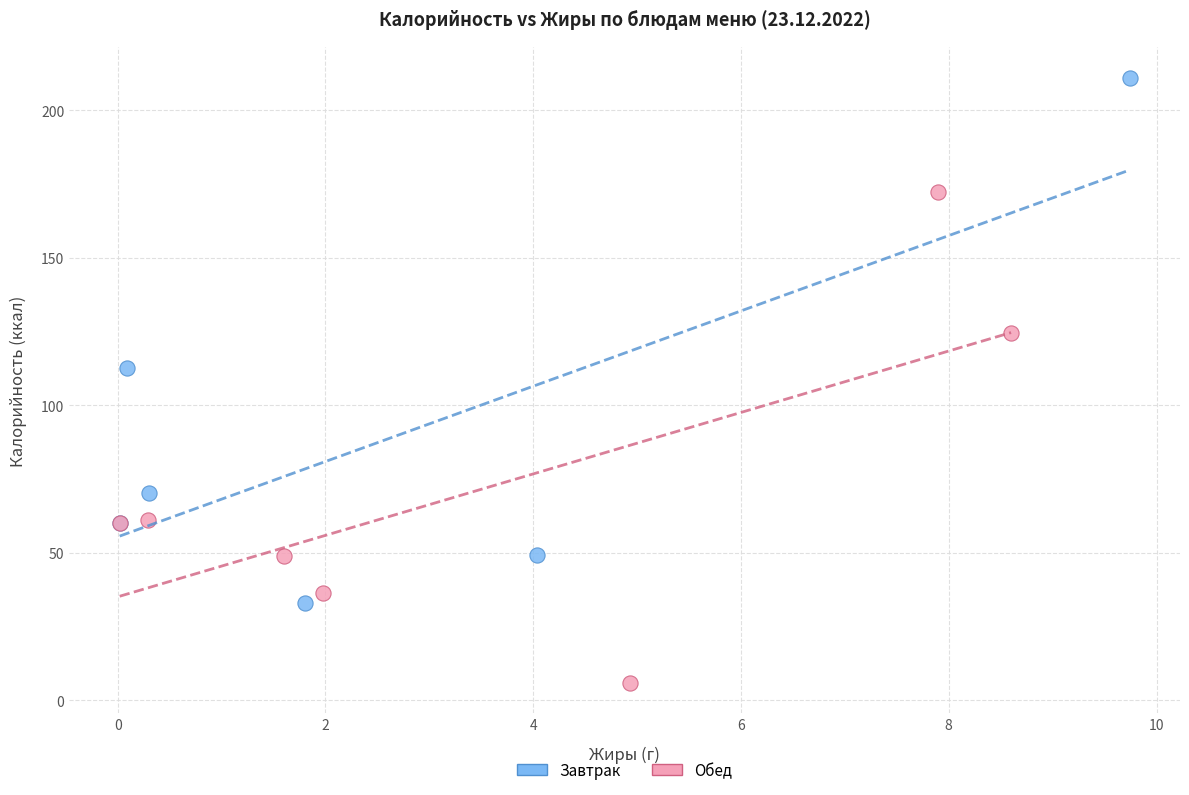

Which series reaches the maximum Y coordinate?

Завтрак